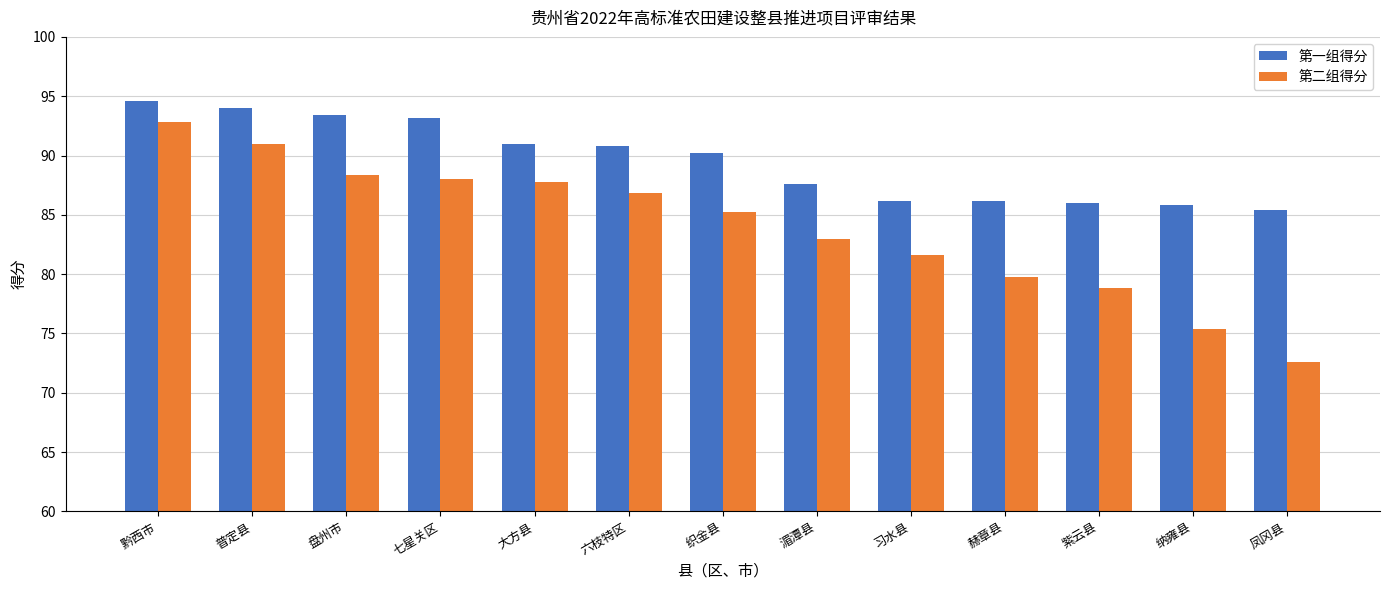

Reading left to right, extract all data points from this chart.

第一组得分: 黔西市=94.6	普定县=94.0	盘州市=93.4	七星关区=93.2	大方县=91.0	六枝特区=90.8	织金县=90.2	湄潭县=87.6	习水县=86.2	赫章县=86.2	紫云县=86.0	纳雍县=85.8	凤冈县=85.4
第二组得分: 黔西市=92.8	普定县=91.0	盘州市=88.4	七星关区=88.0	大方县=87.8	六枝特区=86.8	织金县=85.2	湄潭县=83.0	习水县=81.6	赫章县=79.8	紫云县=78.8	纳雍县=75.4	凤冈县=72.6